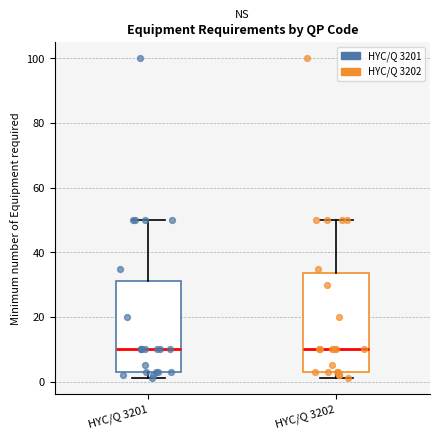

Reading left to right, transcribe this box plot: for each box, give where its median line is, the range the box spans, and where its two whiskers end, as read against the y-axis. The values are not printed on the chart, so give them approximately, as read against the axis.

HYC/Q 3201: median 10, box 4 to 32, whiskers 2 to 50
HYC/Q 3202: median 10, box 4 to 34, whiskers 2 to 50